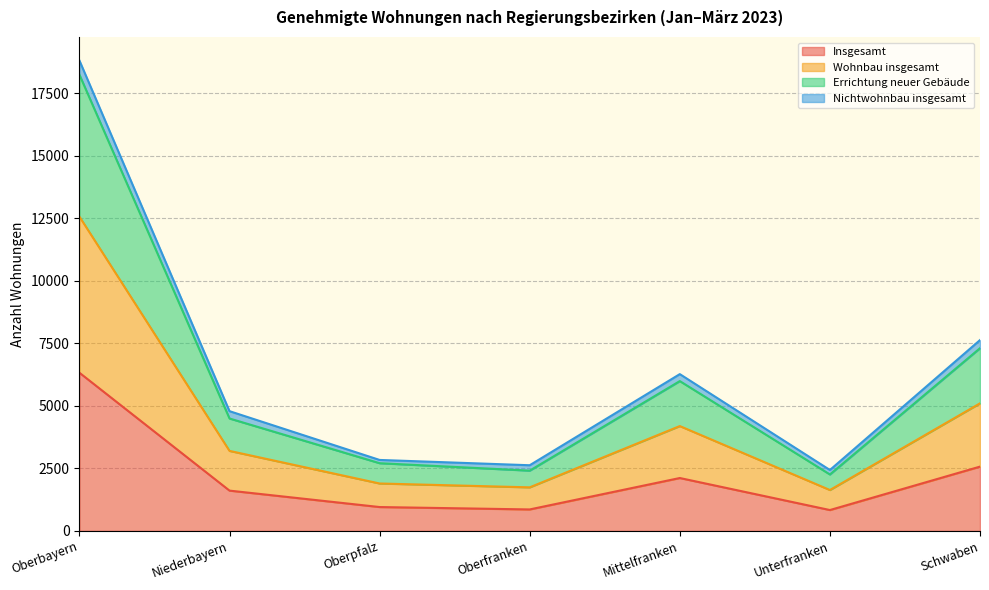

True or false: Wohnbau insgesamt and Insgesamt cross at least once.

False